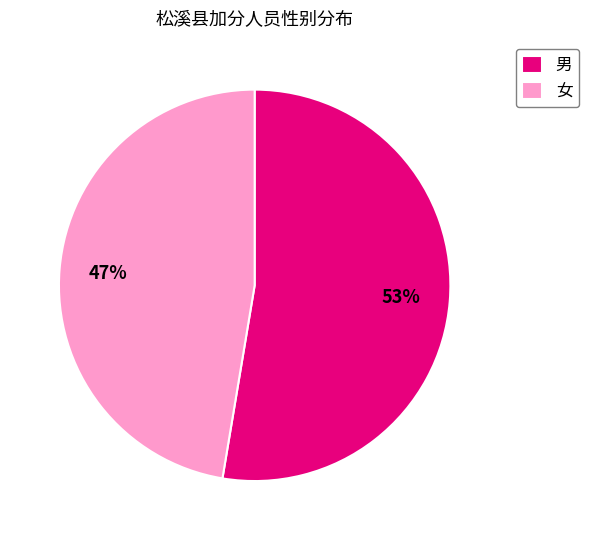

Is there any slice that represents more than half of the pie?

Yes